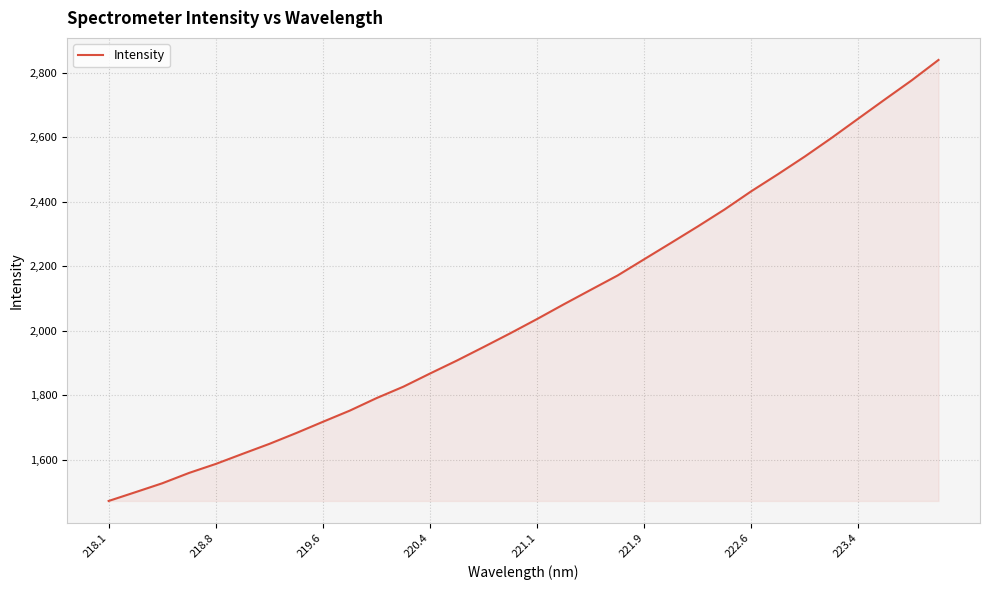

What is the greatest value displayed?

2839.5